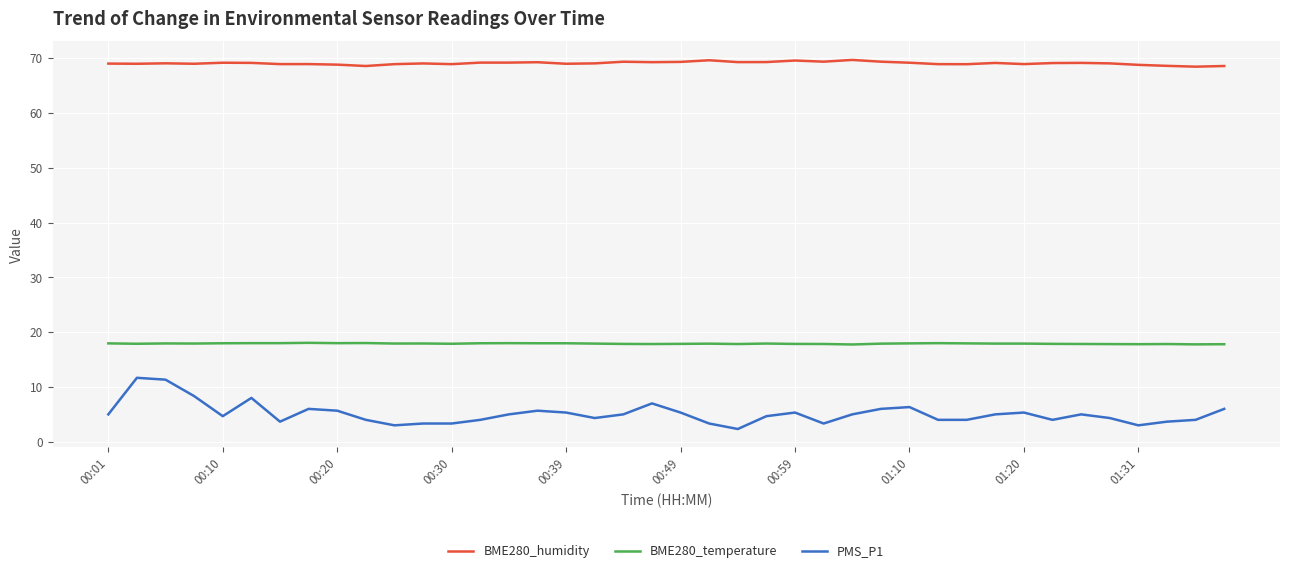

What is the greatest value displayed?

69.7